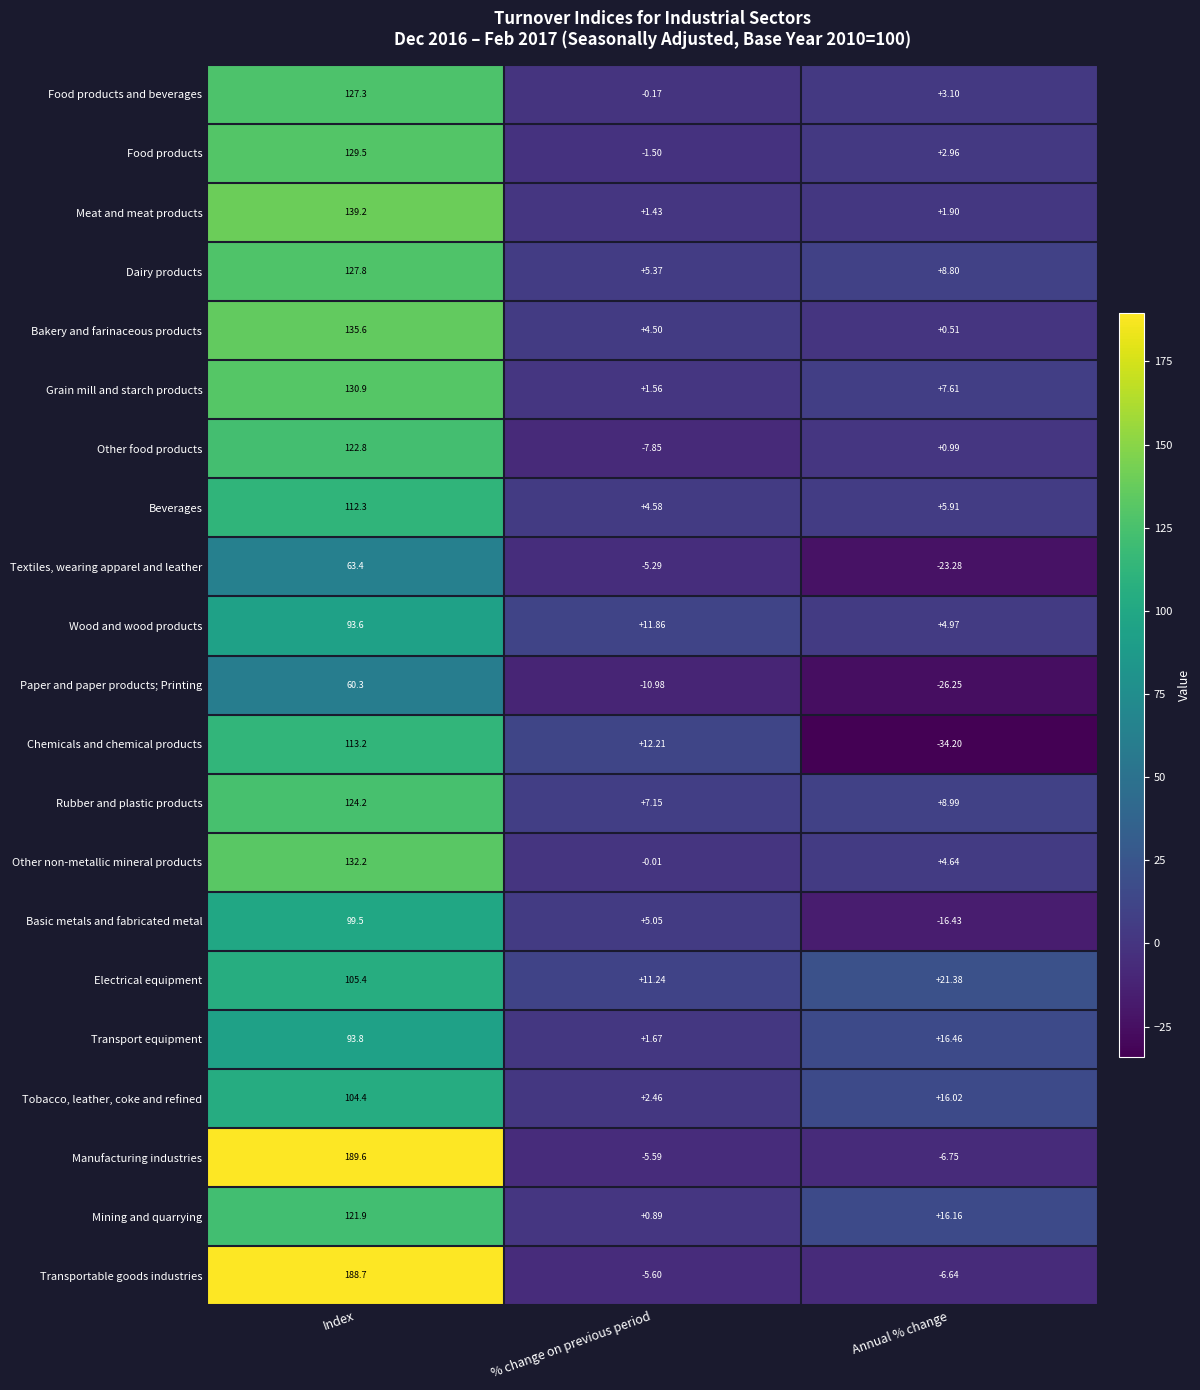

At which category is the sum across all series the highest?

Index